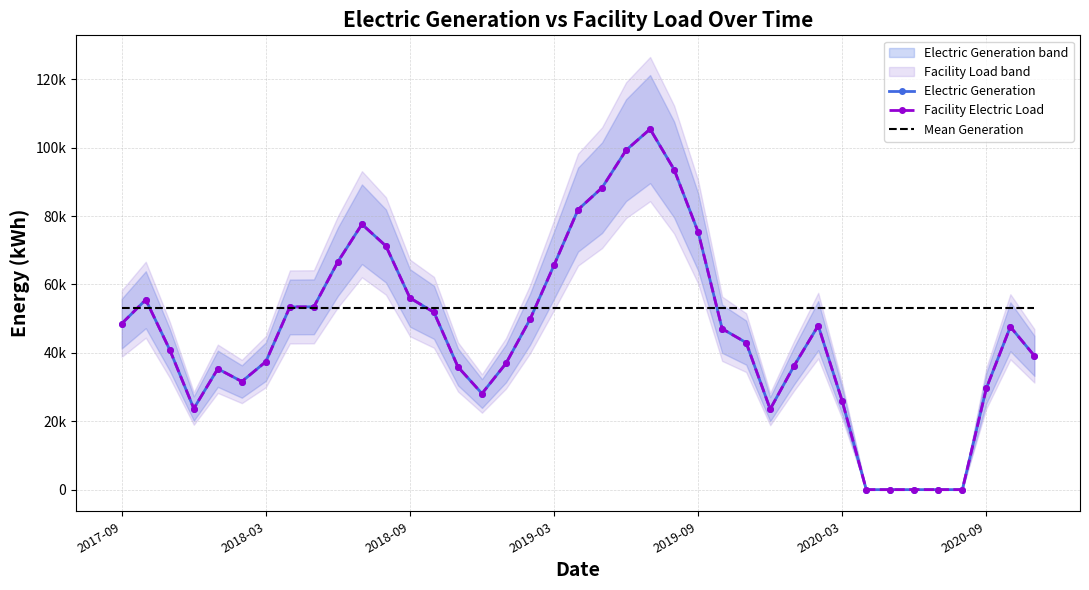

At 11, list the series in order from smallest to largest.

Mean Generation, Electric Generation, Facility Electric Load